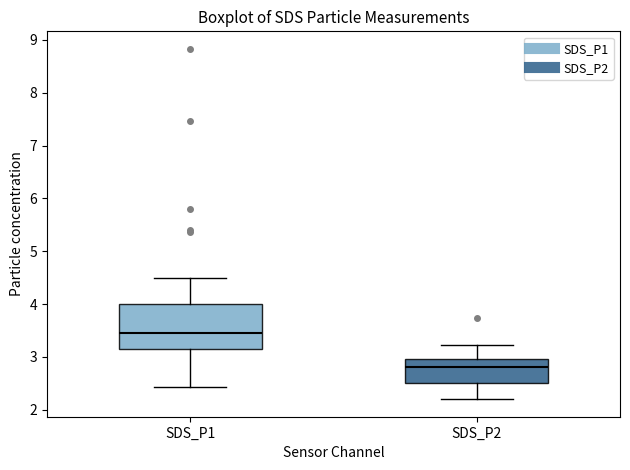

Reading left to right, transcribe this box plot: for each box, give where its median line is, the range the box spans, and where its two whiskers end, as read against the y-axis. The values are not printed on the chart, so give them approximately, as read against the axis.

SDS_P1: median 3.5, box 3.2 to 4.0, whiskers 2.4 to 4.5
SDS_P2: median 2.8, box 2.5 to 3.0, whiskers 2.2 to 3.2